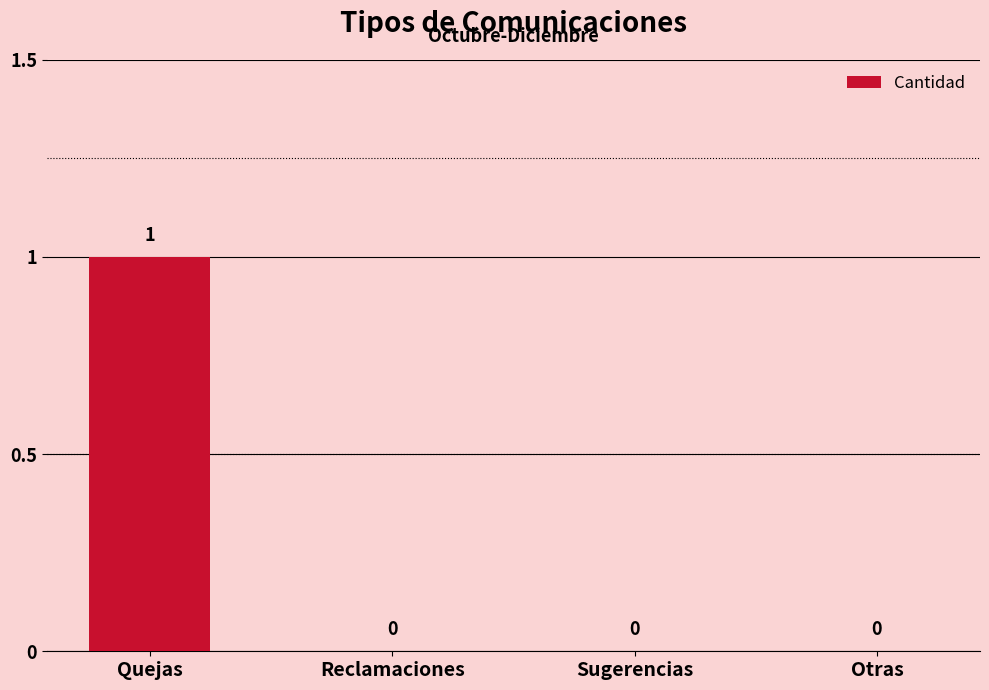

True or false: the data shows 0 at Sugerencias.

True